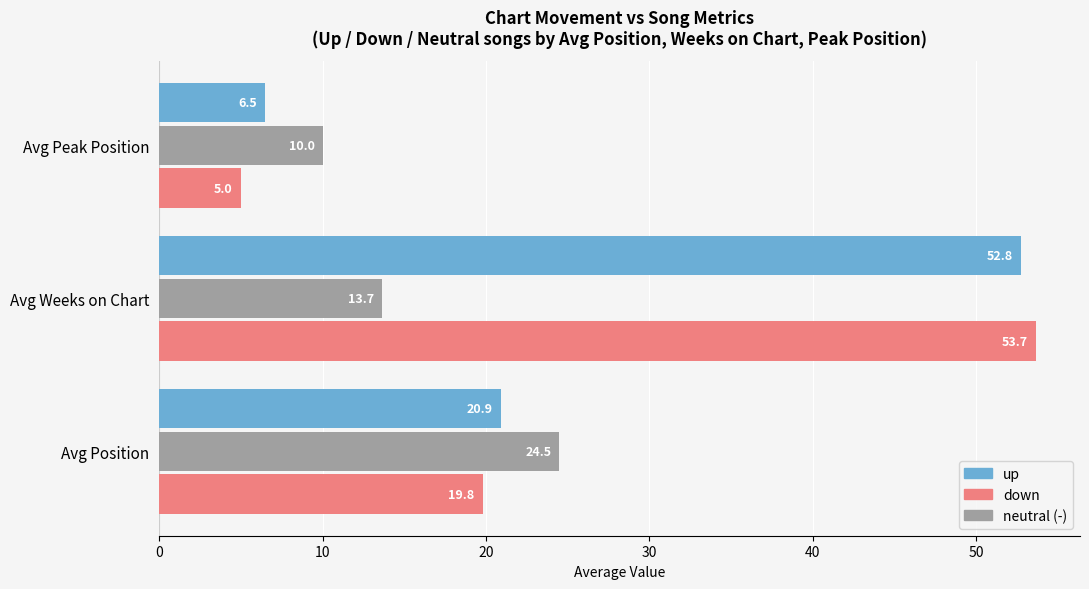

The up series shows 20.9 at Avg Position. True or false?

True